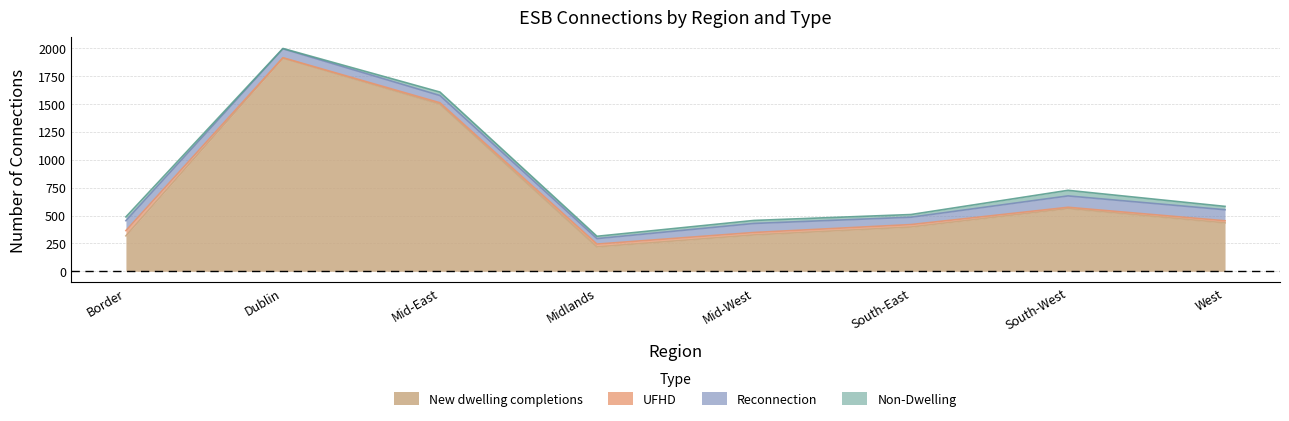

Reading right to left, extract all data points from this chart.

New dwelling completions: 434	562	397	326	219	1499	1912	318
UFHD: 19	12	22	22	25	12	3	47
Reconnection: 99	102	66	81	49	65	80	89
Non-Dwelling: 30	50	24	27	21	31	3	34